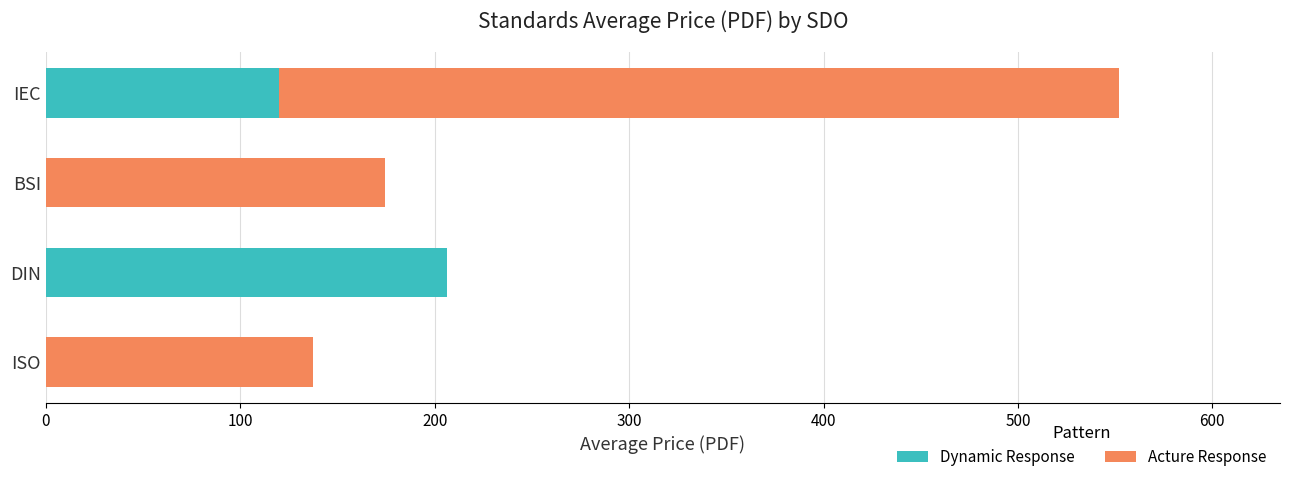

What is the total value across all series at DIN?

206.3